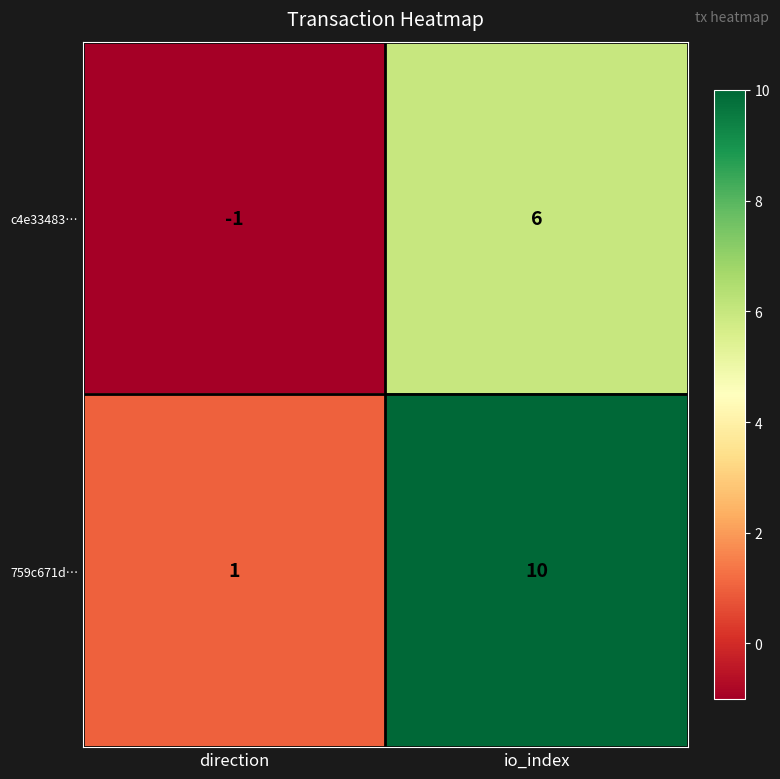

True or false: 759c671d… has a value of 1 at direction.

True